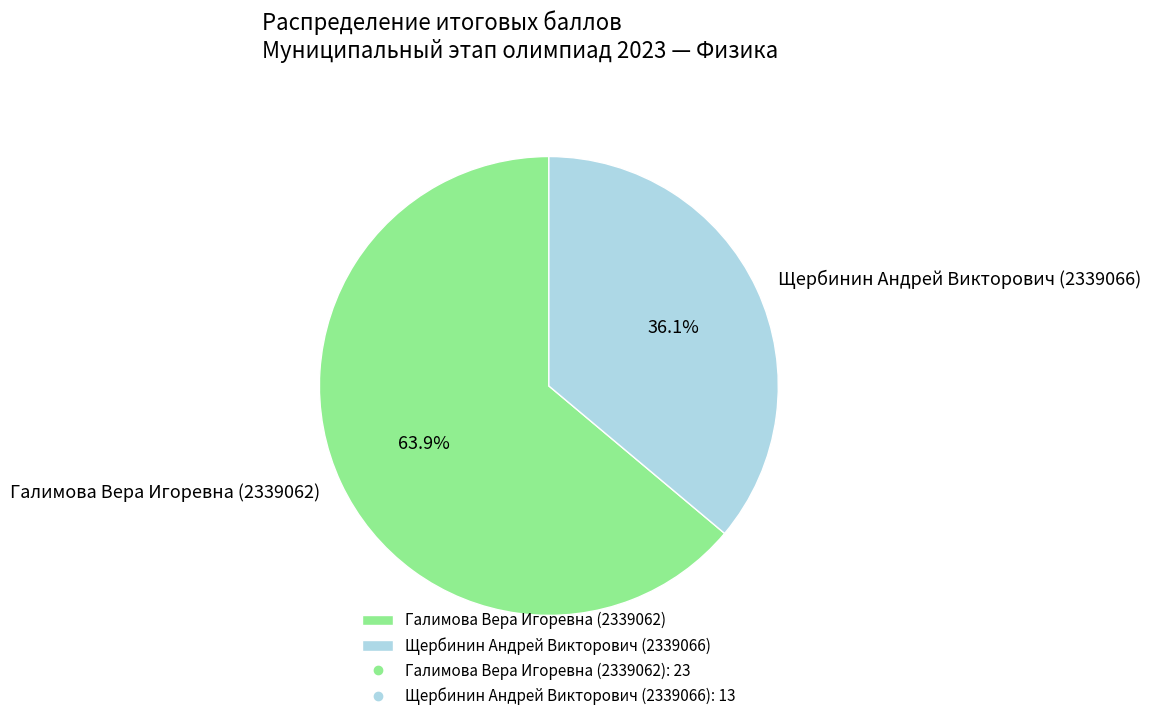

What percentage is the Щербинин Андрей Викторович (2339066) slice, to the nearest percent?

36%